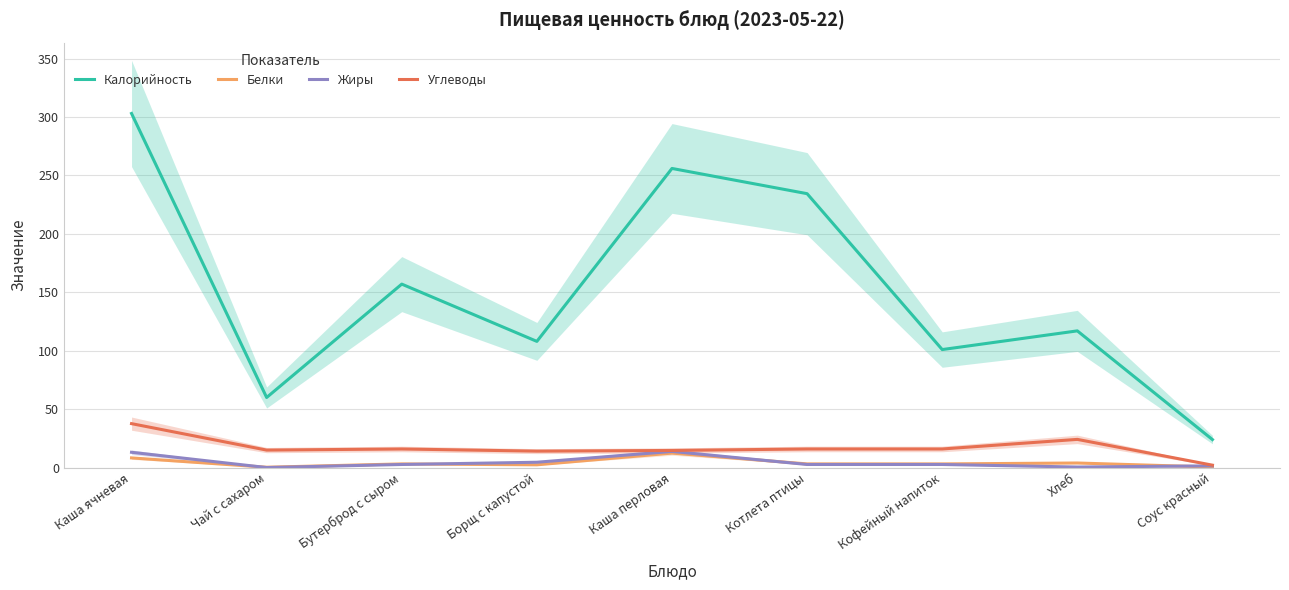

At which category is the sum across all series the highest?

Каша ячневая